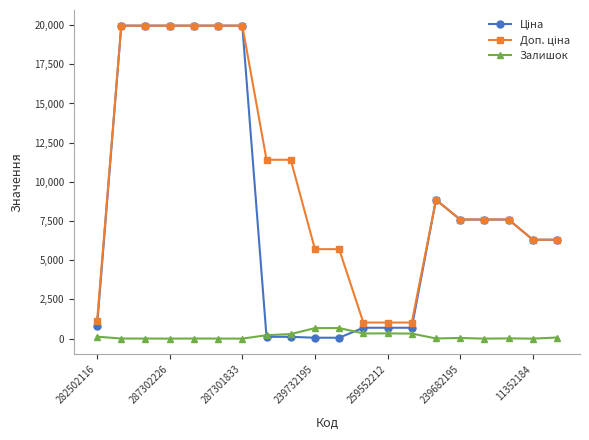

How many lines are shown in the chart?

3